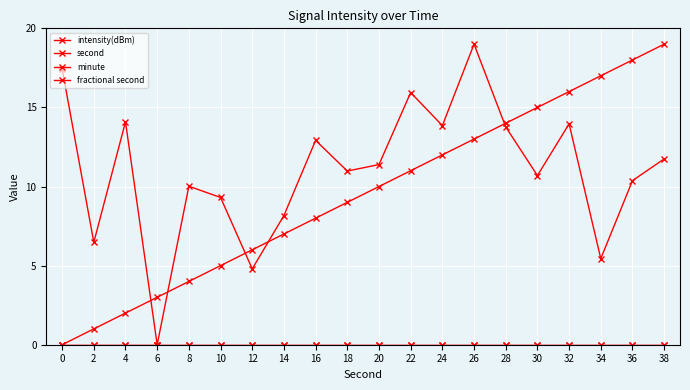

Does the chart have visible grid lines?

Yes